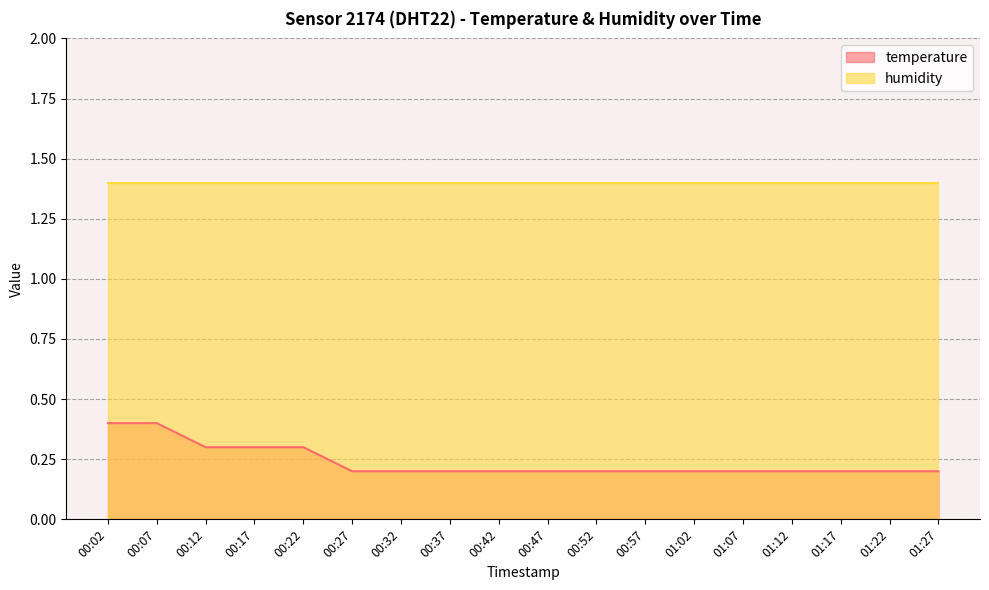

What position from the left is 00:02?

1